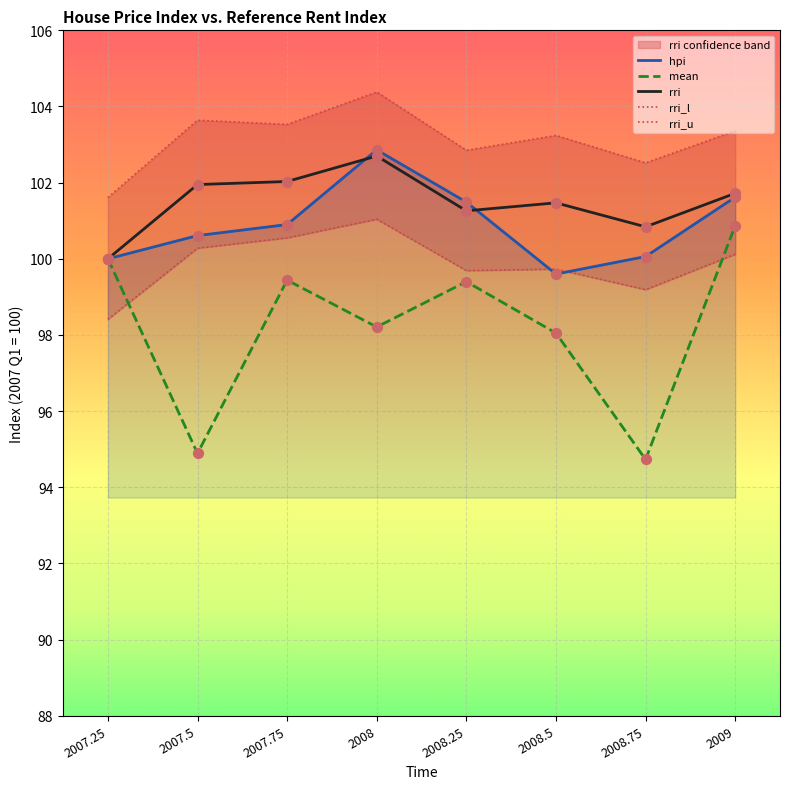

At which category is the sum across all series the highest?

2008